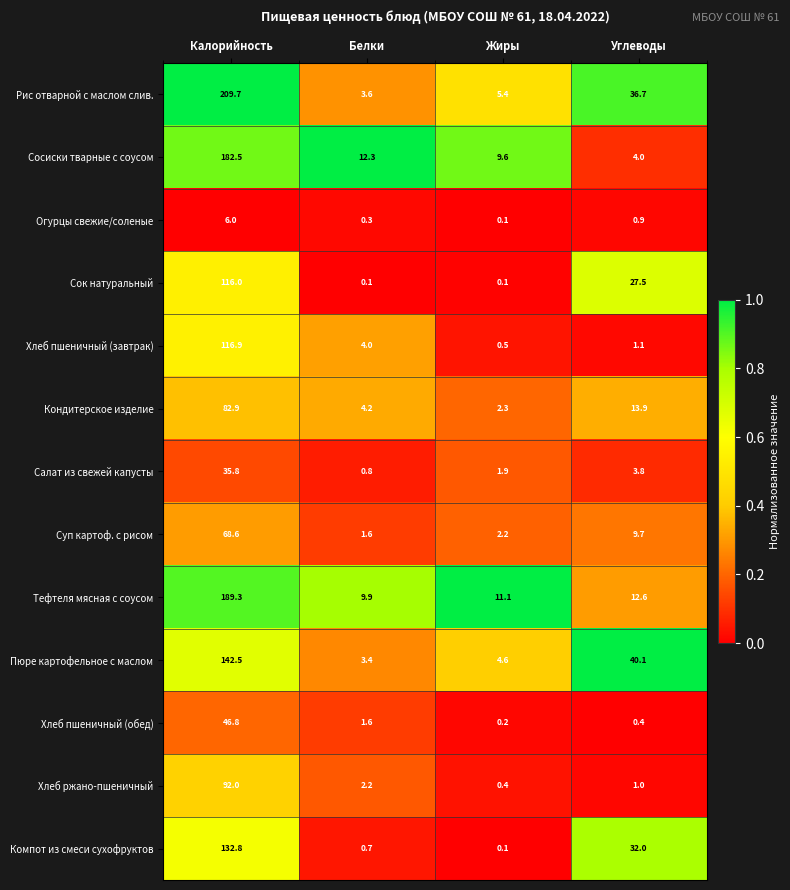

Rank the series at Калорийность from lowest to highest value.

Огурцы свежие/соленые, Салат из свежей капусты, Хлеб пшеничный (обед), Суп картоф. с рисом, Кондитерское изделие, Хлеб ржано-пшеничный, Сок натуральный, Хлеб пшеничный (завтрак), Компот из смеси сухофруктов, Пюре картофельное с маслом, Сосиски тварные с соусом, Тефтеля мясная с соусом, Рис отварной с маслом слив.